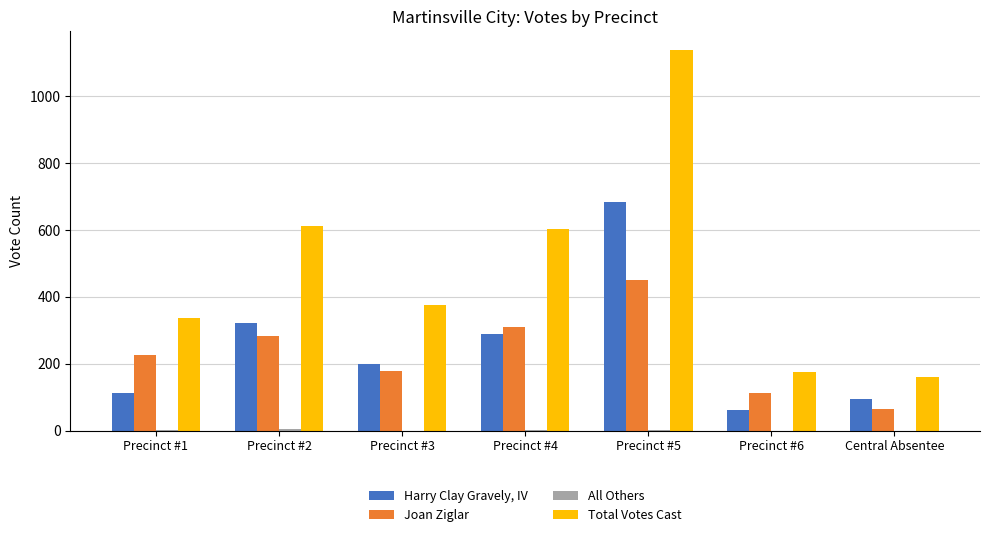

What is the maximum value for Harry Clay Gravely, IV?

684